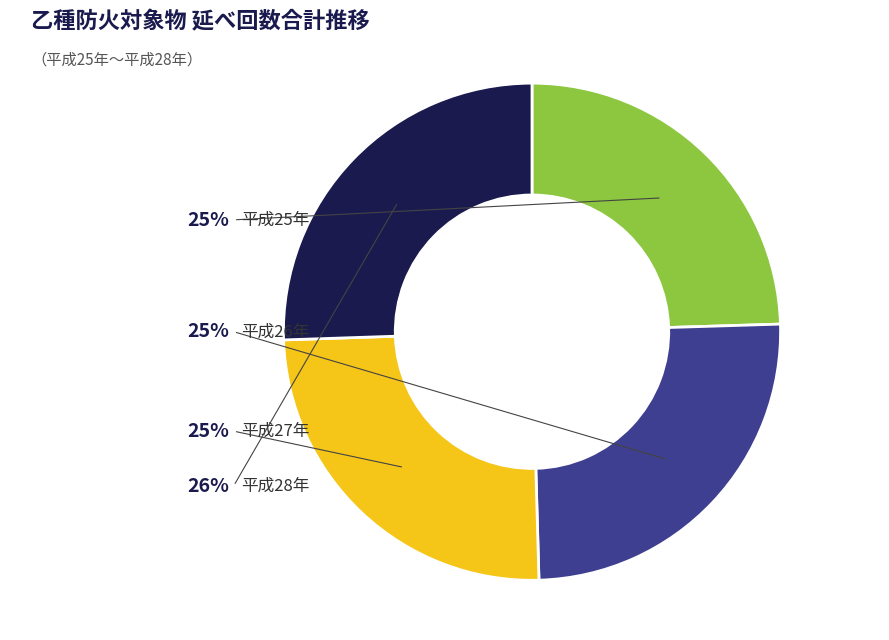

Is the sum of 平成25年 and 平成26年 greater than half?

No